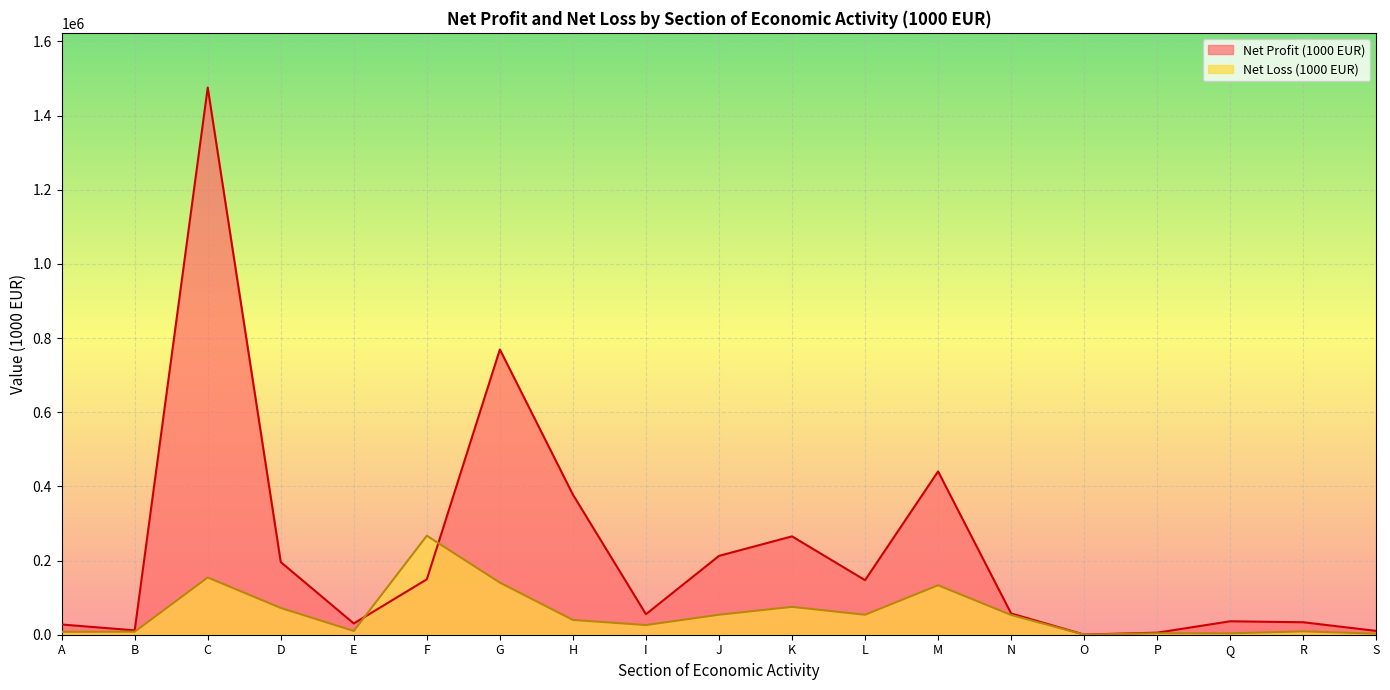

Where is Net Loss (1000 EUR) nearest to the value 133579?

M